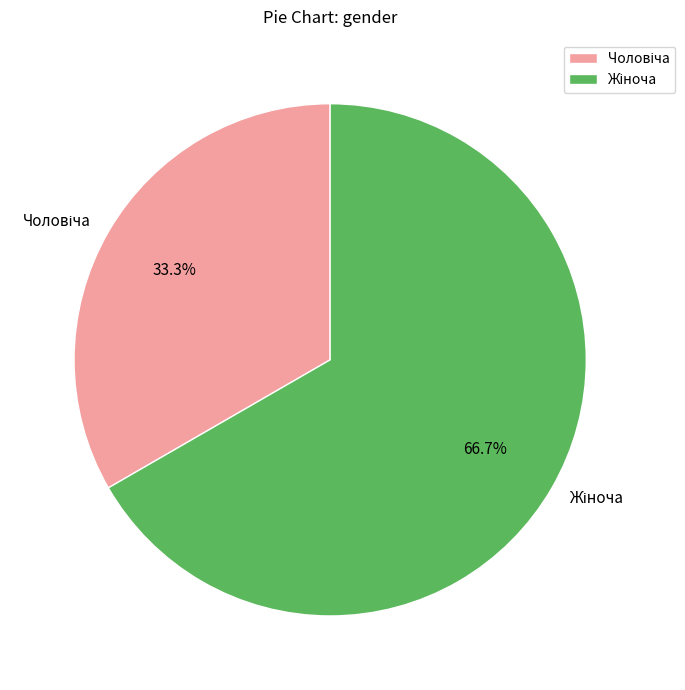

Is there a majority slice in this chart?

Yes